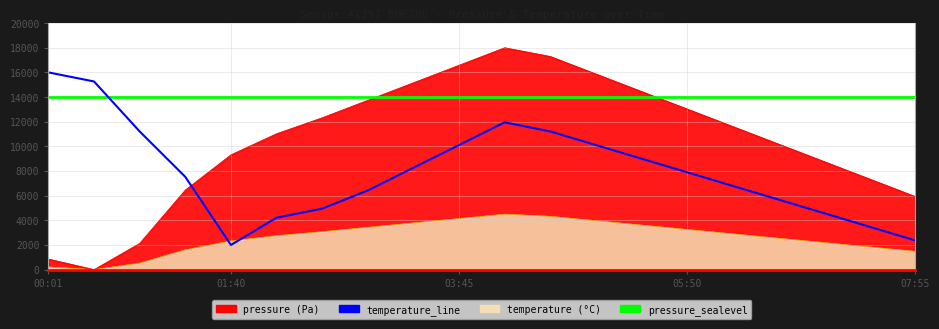

How many intersections are there between pressure_sealevel and temperature_line?

1